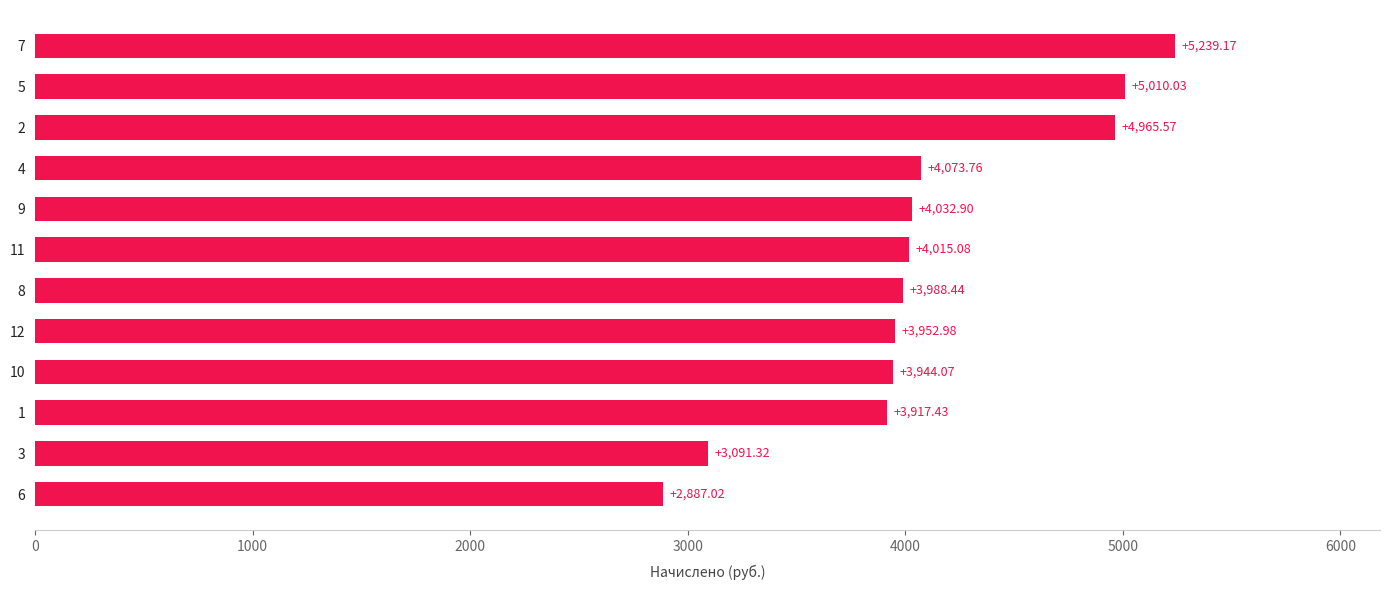

List the labels in order of value, largest first.

7, 5, 2, 4, 9, 11, 8, 12, 10, 1, 3, 6